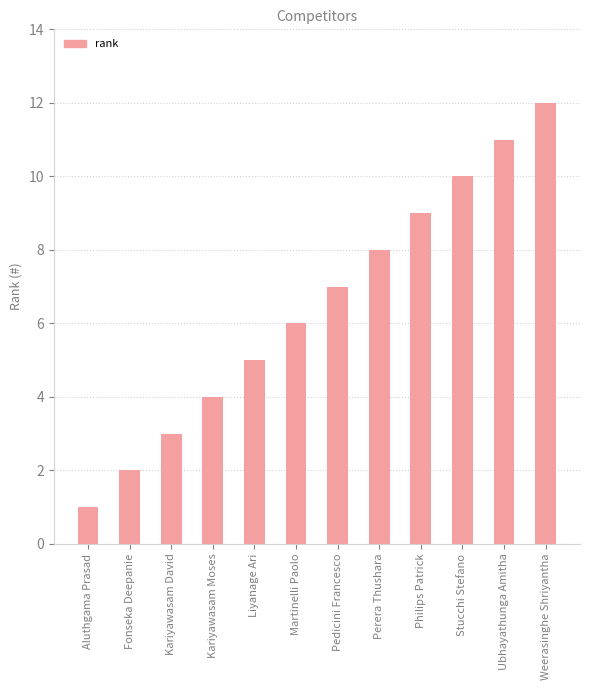

Which label corresponds to the smallest value in the chart?

Aluthgama Prasad